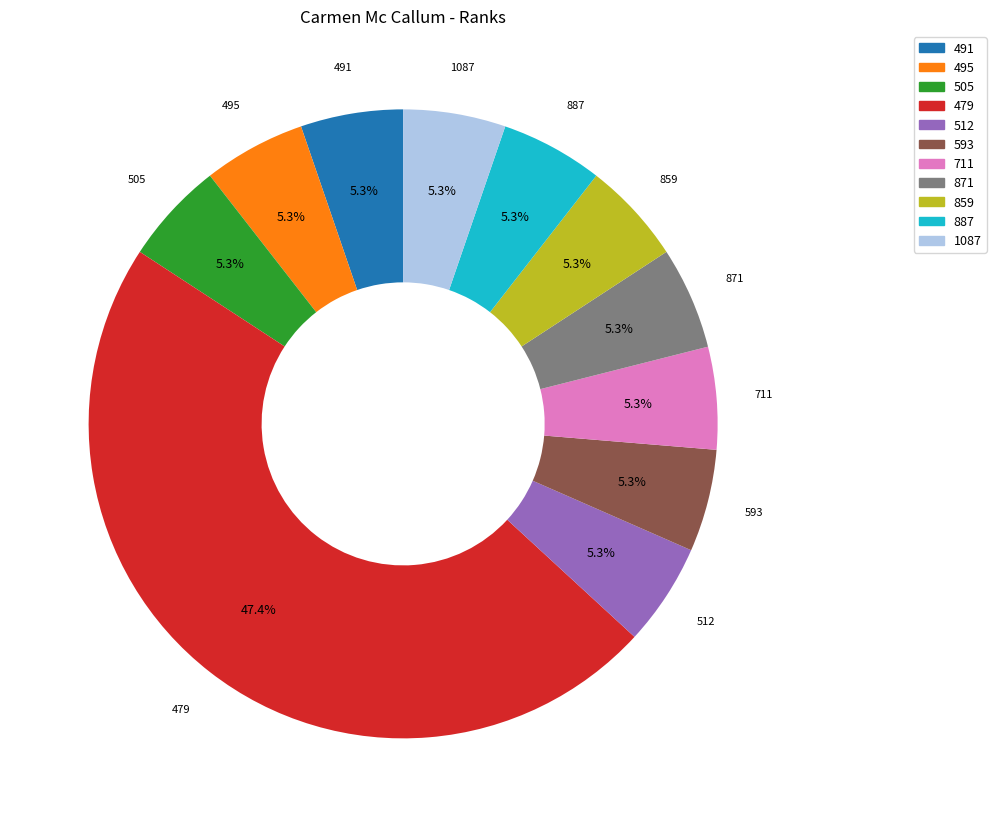

Is there a majority slice in this chart?

No